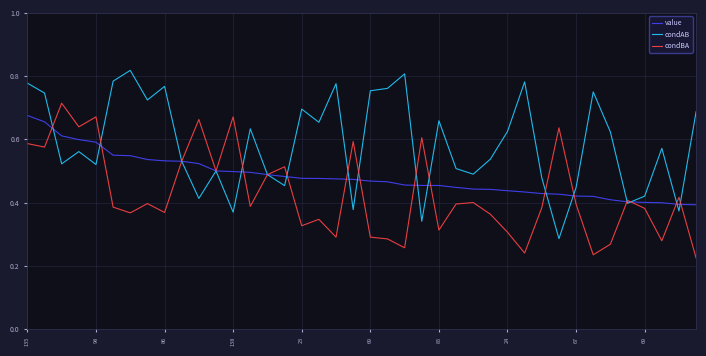

Which series has the widest spread of values?

condAB